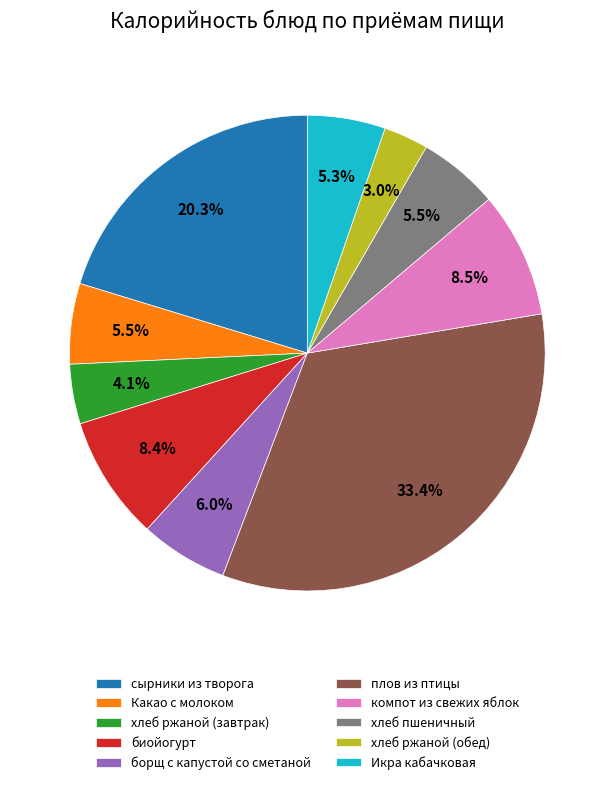

Does any single category account for the majority?

No